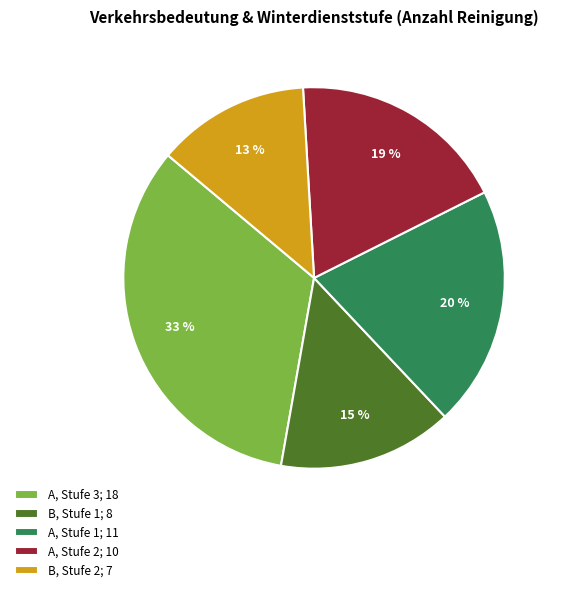

To the nearest percent, what is the difference between the largest and smallest slice percentages?

20%